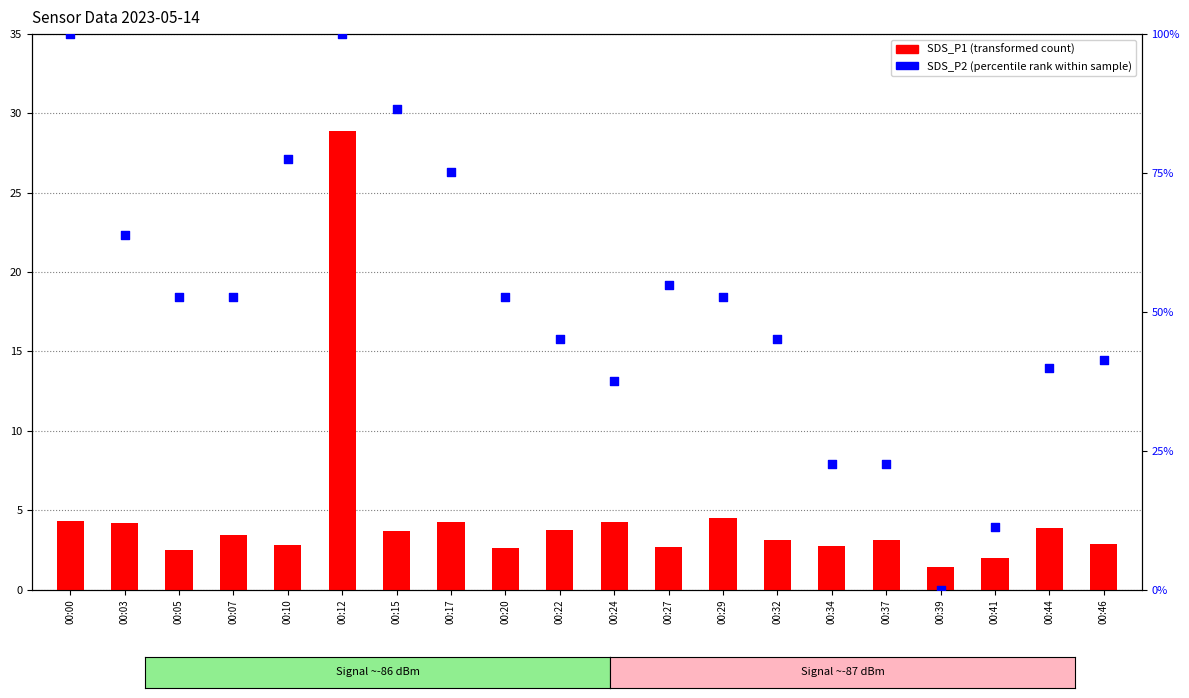

What is the total value across all series at 00:34?

25.3